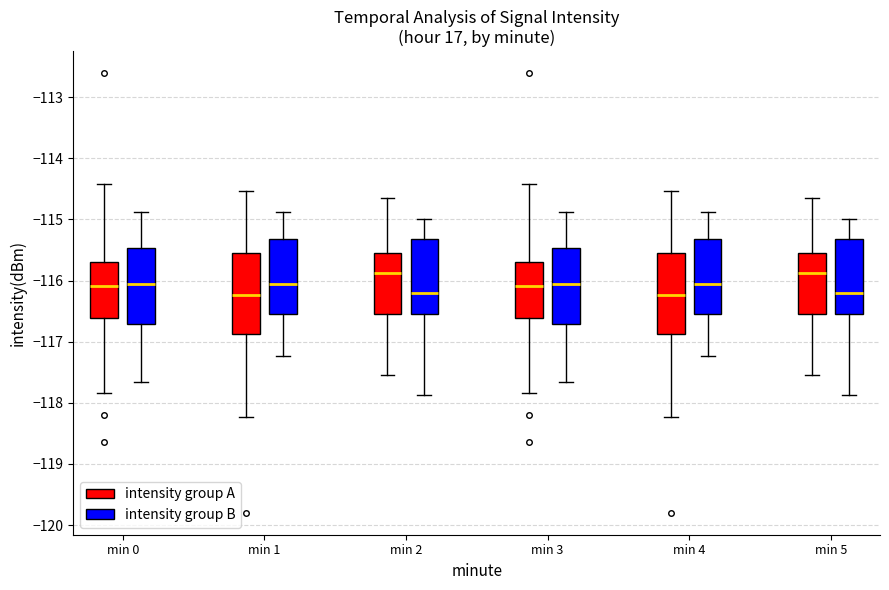

Where does the lower whisker of the box for min 4 (intensity group B) end on the y-axis? The values are not printed on the chart, so give them approximately, as read against the axis.

-117.2